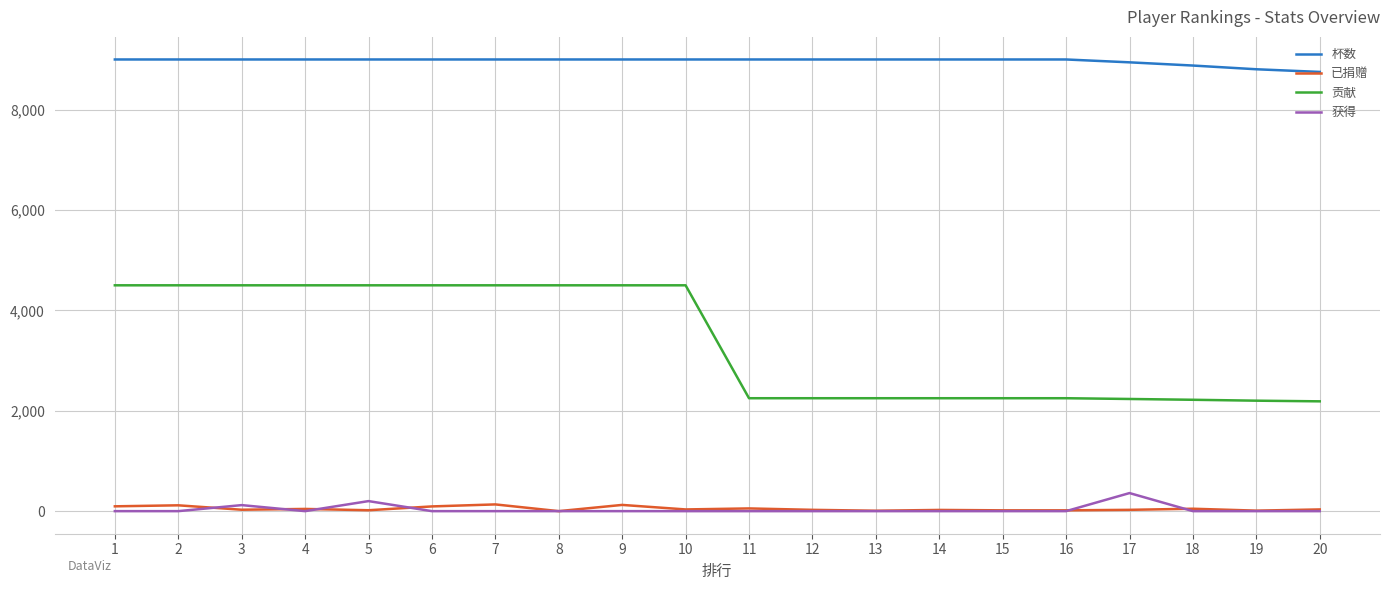

Between 9 and 11, which series saw the biggest shift?

贡献